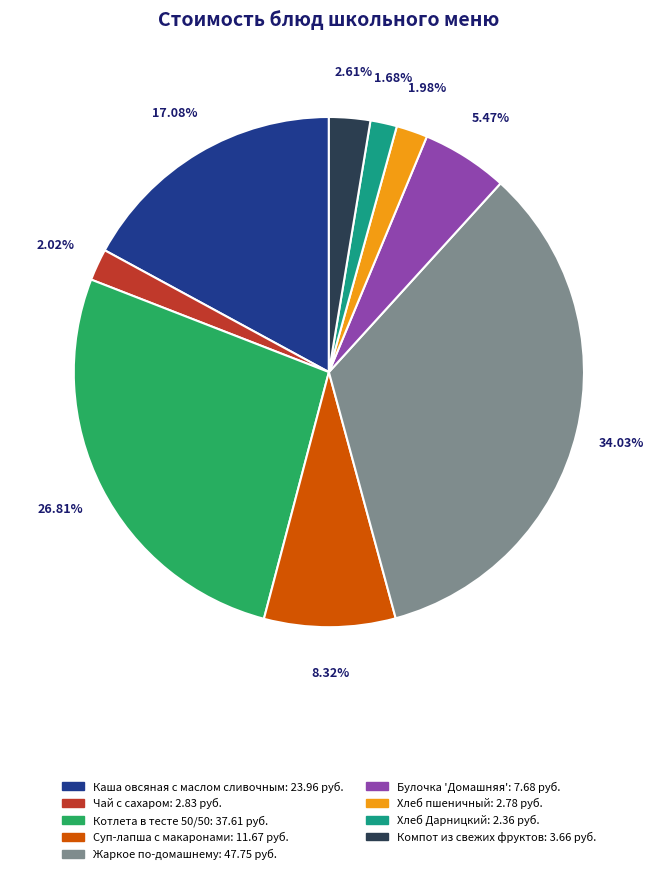

Between Жаркое по-домашнему and Каша овсяная с маслом сливочным, which is larger?

Жаркое по-домашнему